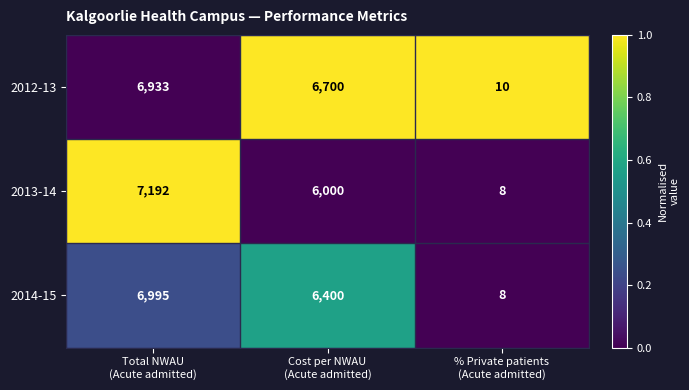

Which series has the widest spread of values?

2013-14